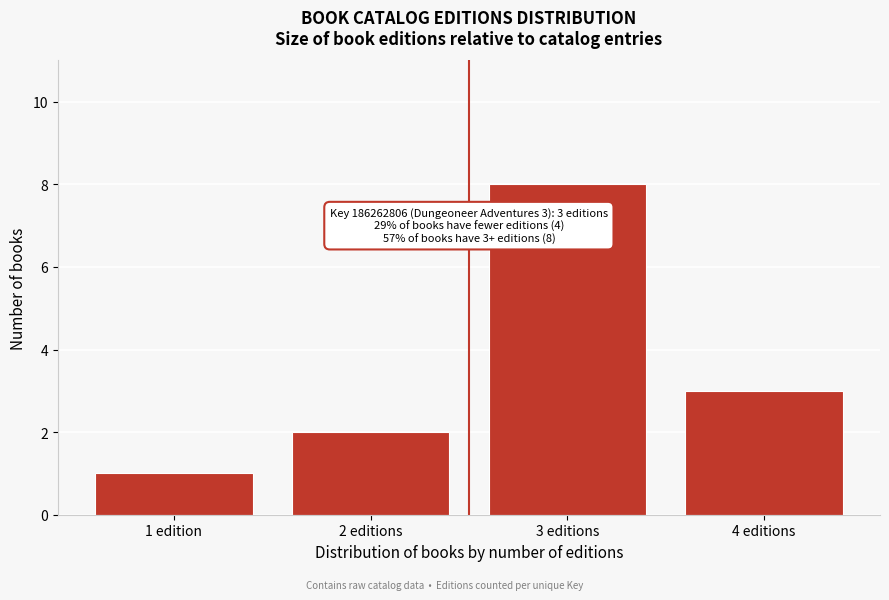

Reading left to right, transcribe all the data shown in this chart.

1 edition=1	2 editions=2	3 editions=8	4 editions=3